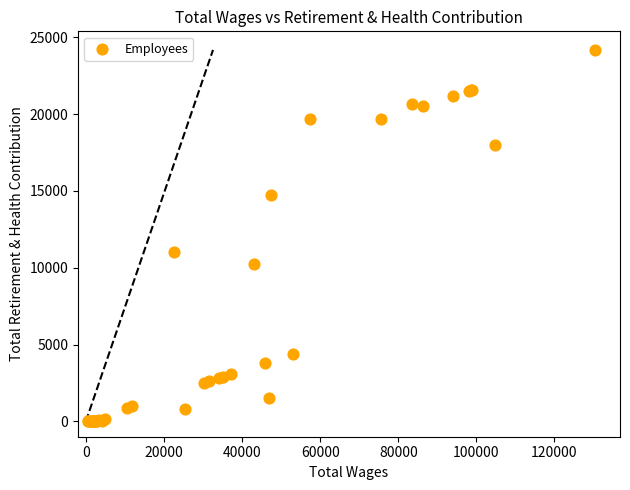

What Y value in the scatter plot is closest to 12091?

11003